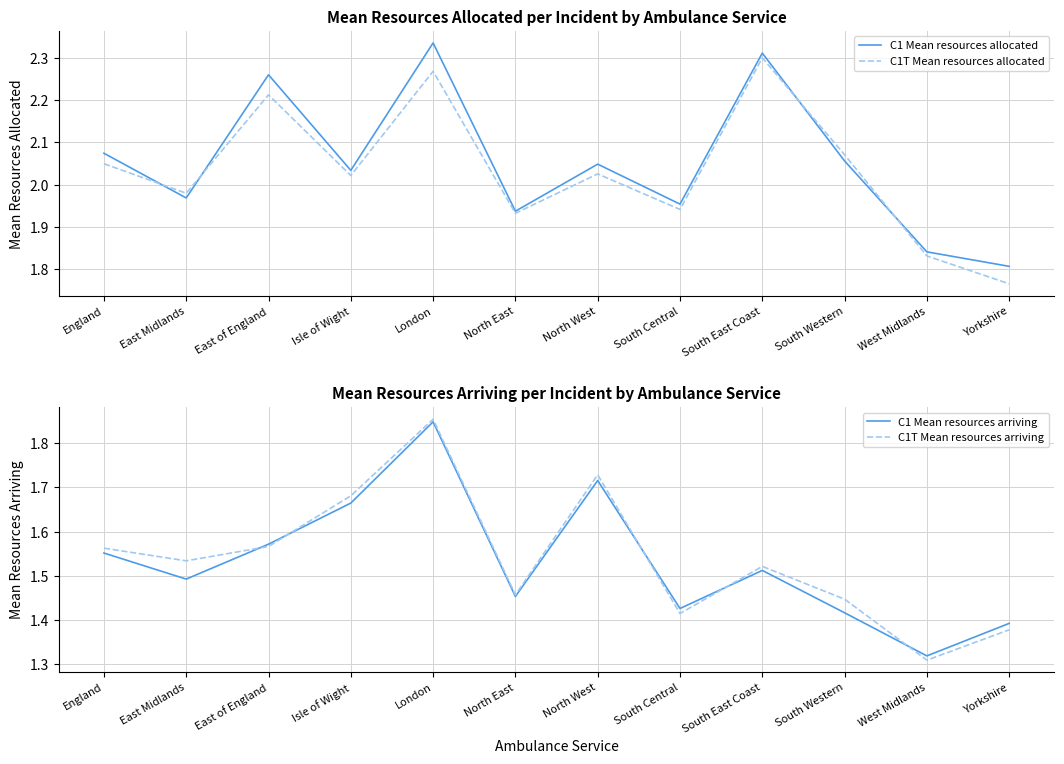

Rank the categories by C1T Mean resources allocated value from highest to lowest.

South East Coast, London, East of England, South Western, England, North West, Isle of Wight, East Midlands, South Central, North East, West Midlands, Yorkshire